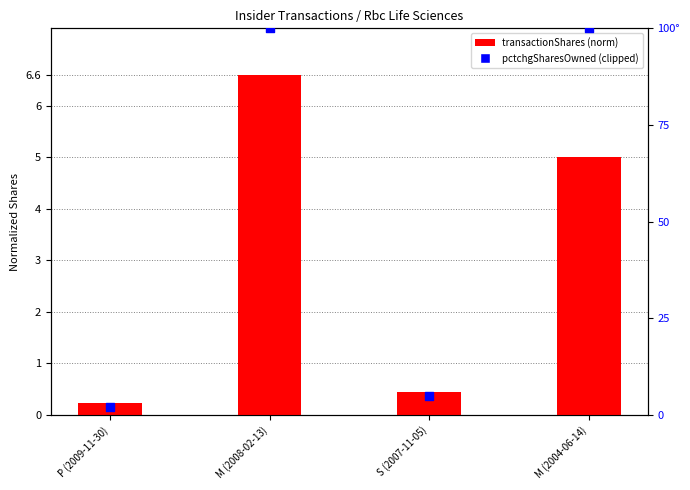

Which series reaches the maximum Y coordinate?

pctchgSharesOwned (clipped)